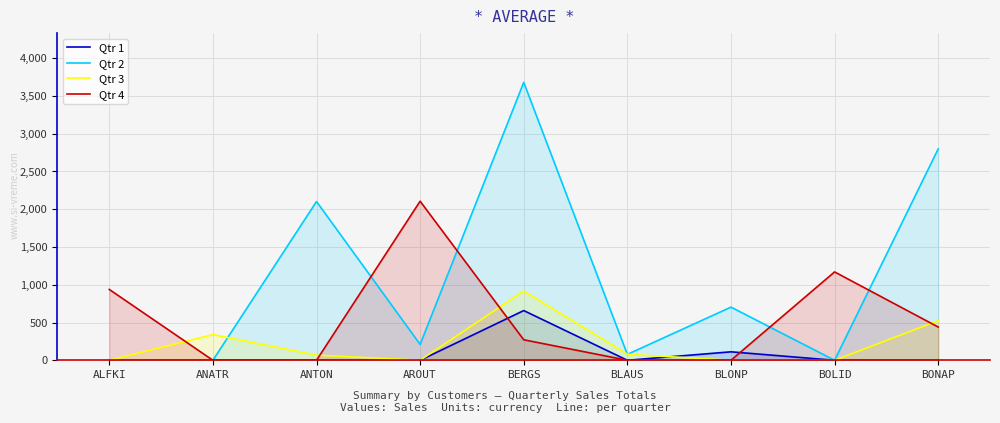

Is it true that Qtr 1 equals 0.0 at BOLID?

True